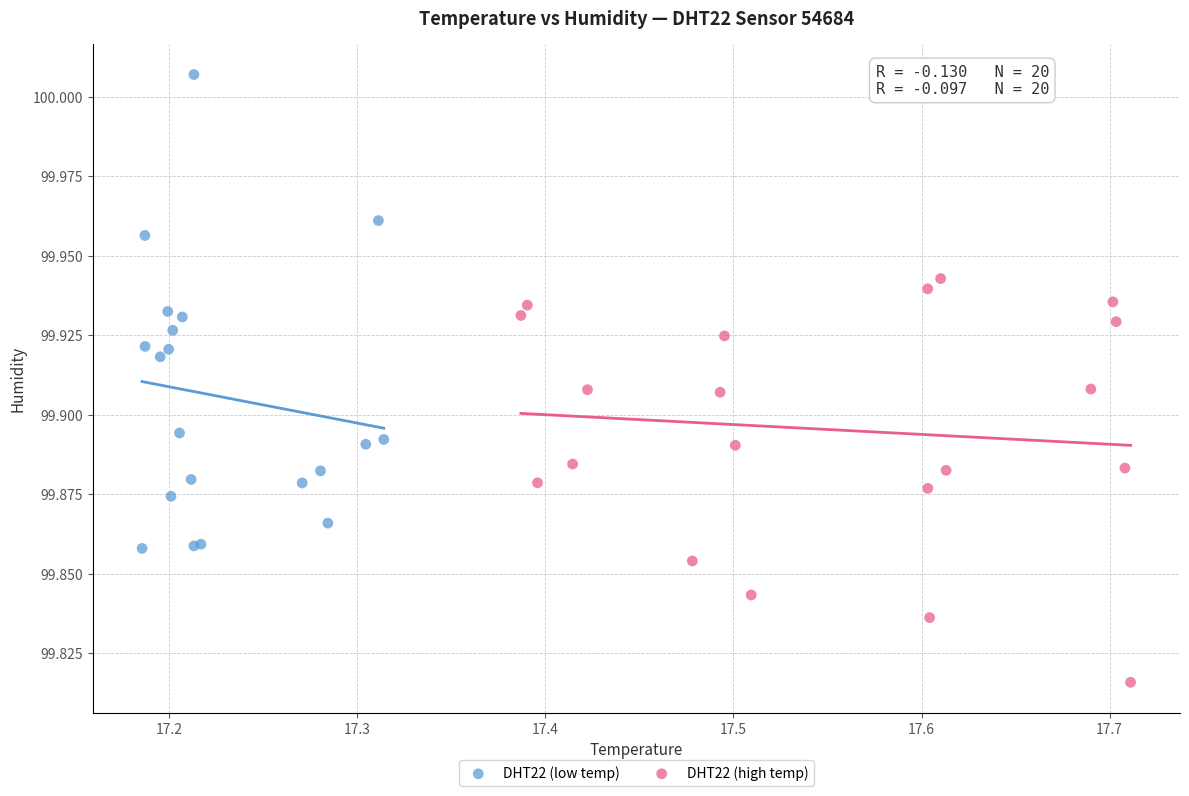

Which series contains the highest Y value?

DHT22 (low temp)